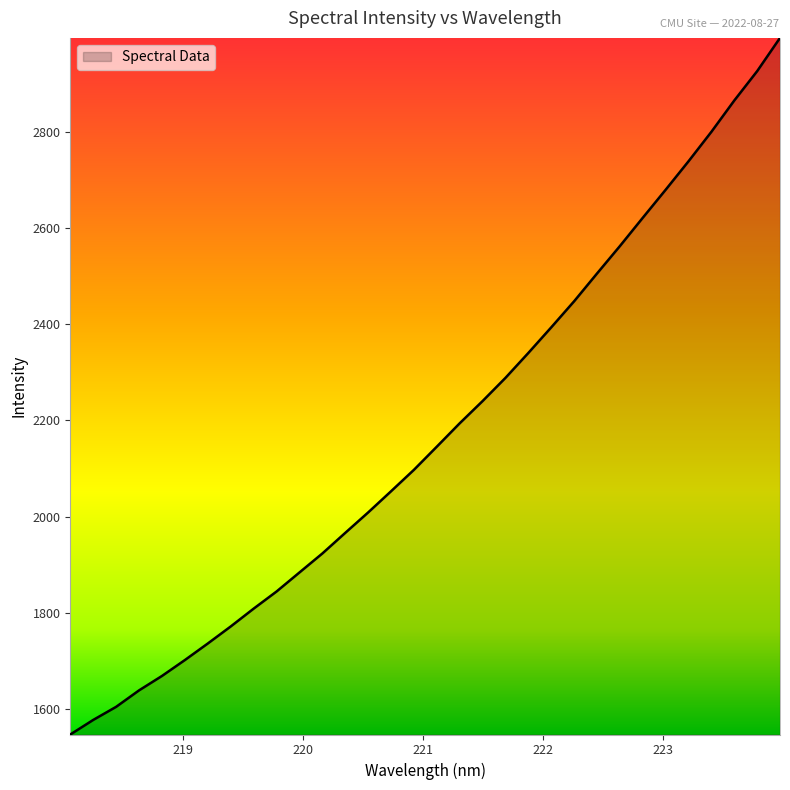

What is the difference between the maximum and minimum values?

1447.9